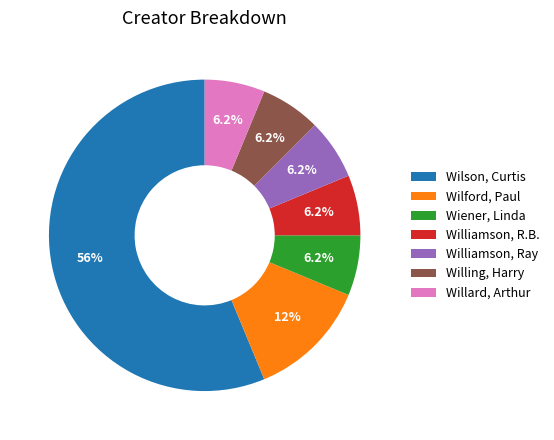

Is Wilson, Curtis the majority of the pie?

Yes